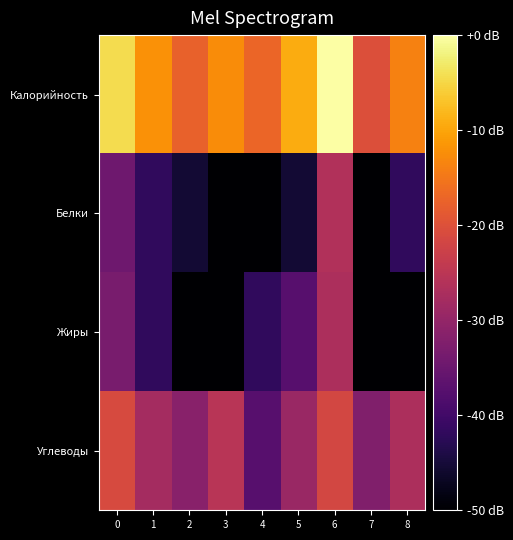

What is the total value across all series at 0?

-93.4